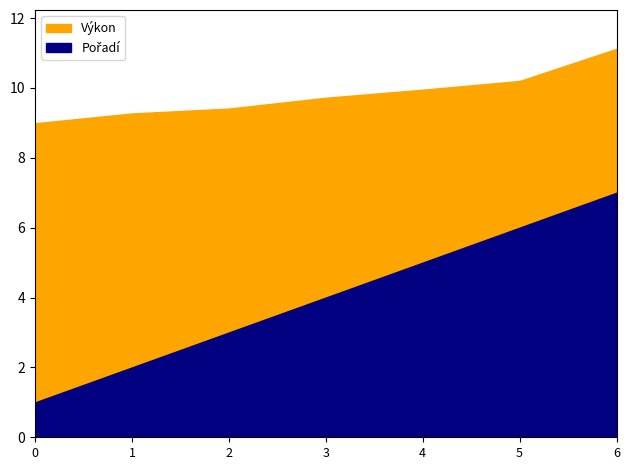

True or false: Výkon has a value of 5.3 at Kalousová Tereza.

False